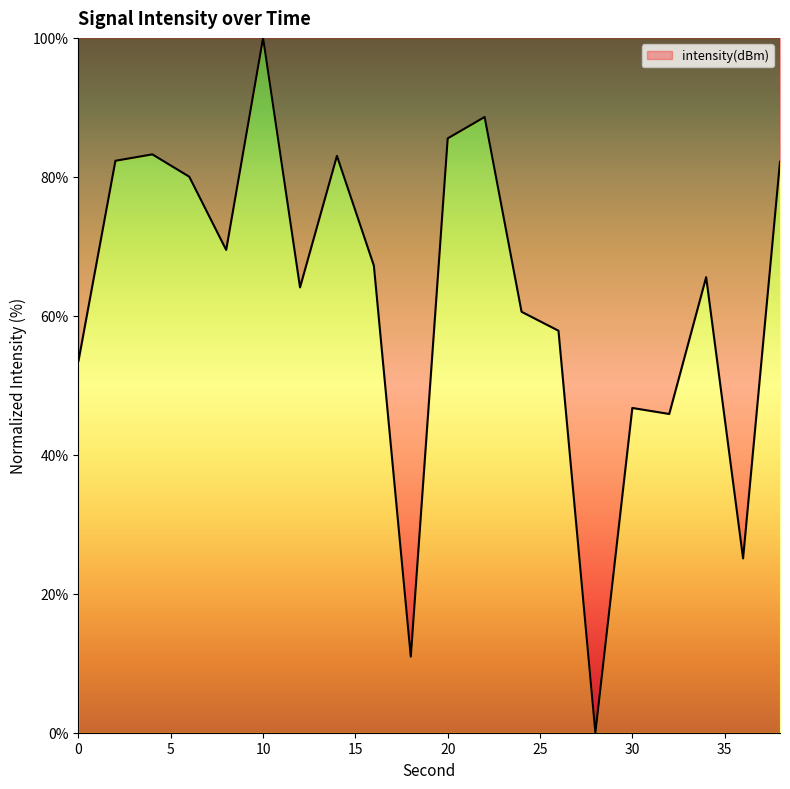

What is the maximum value shown in the chart?

100.0